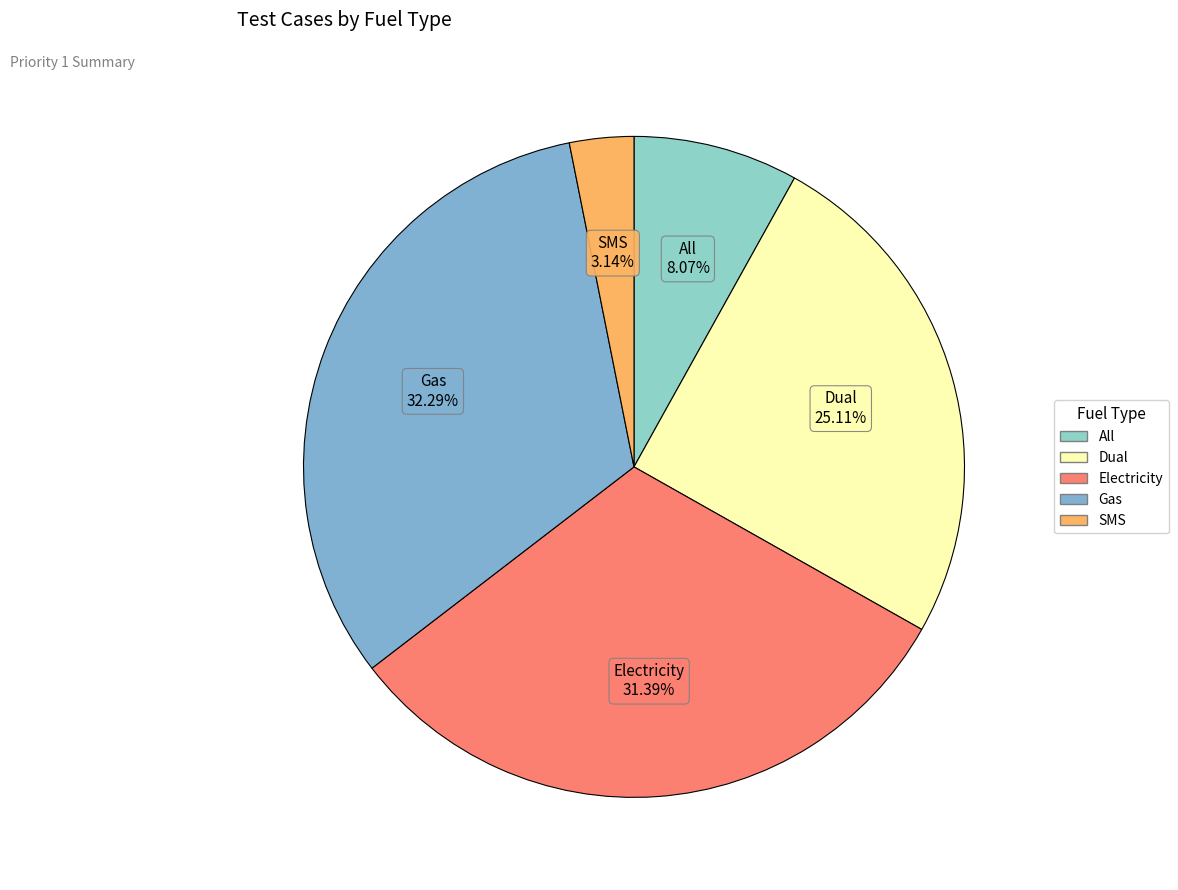

What percentage is the Gas slice, to the nearest percent?

32%